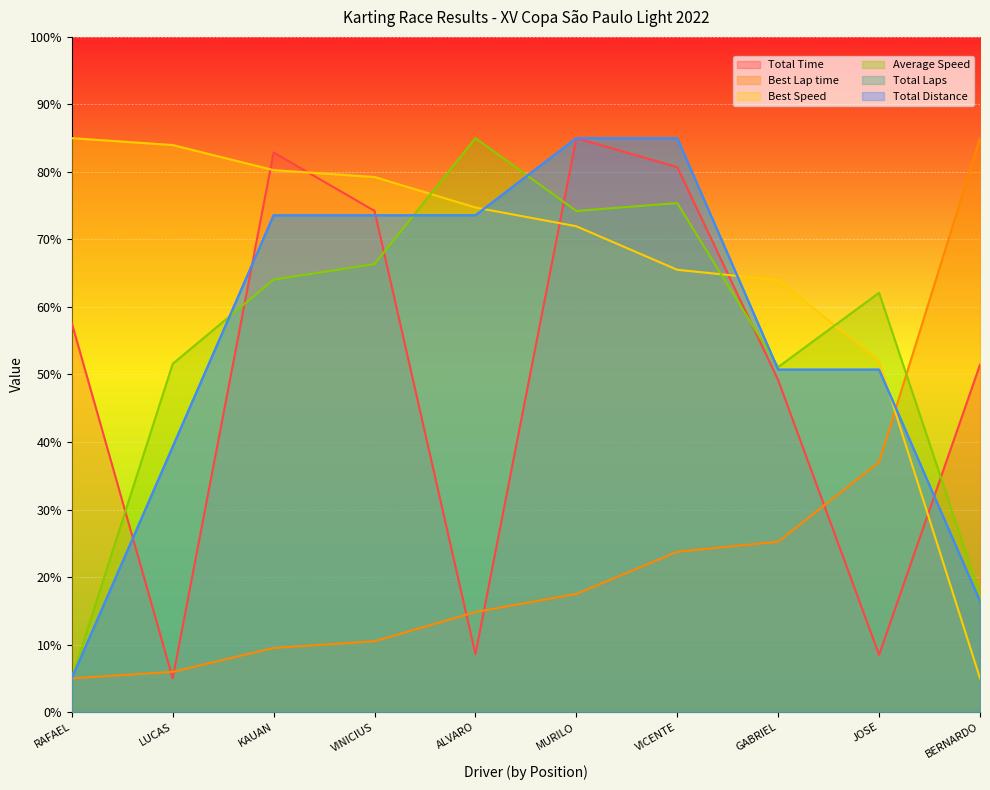

Does the chart display data point markers on the line(s)?

No